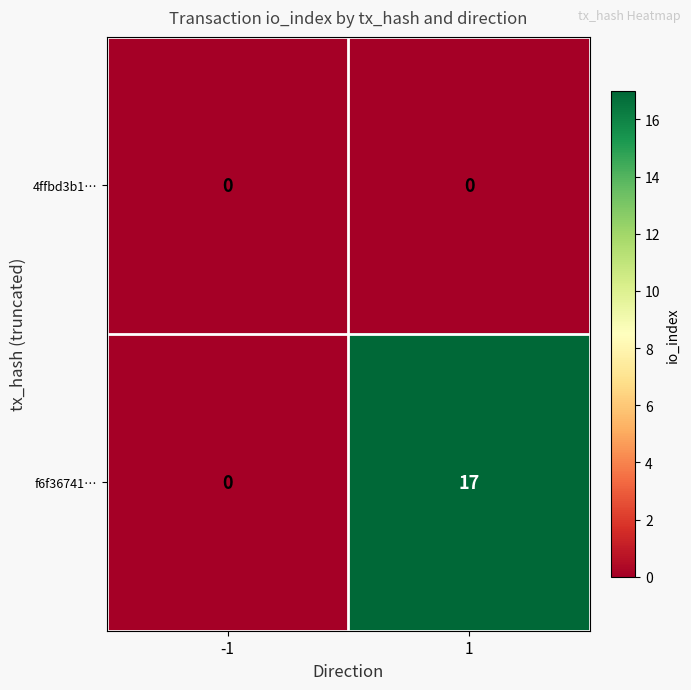

List the series in order of their peak value, highest first.

f6f36741…, 4ffbd3b1…